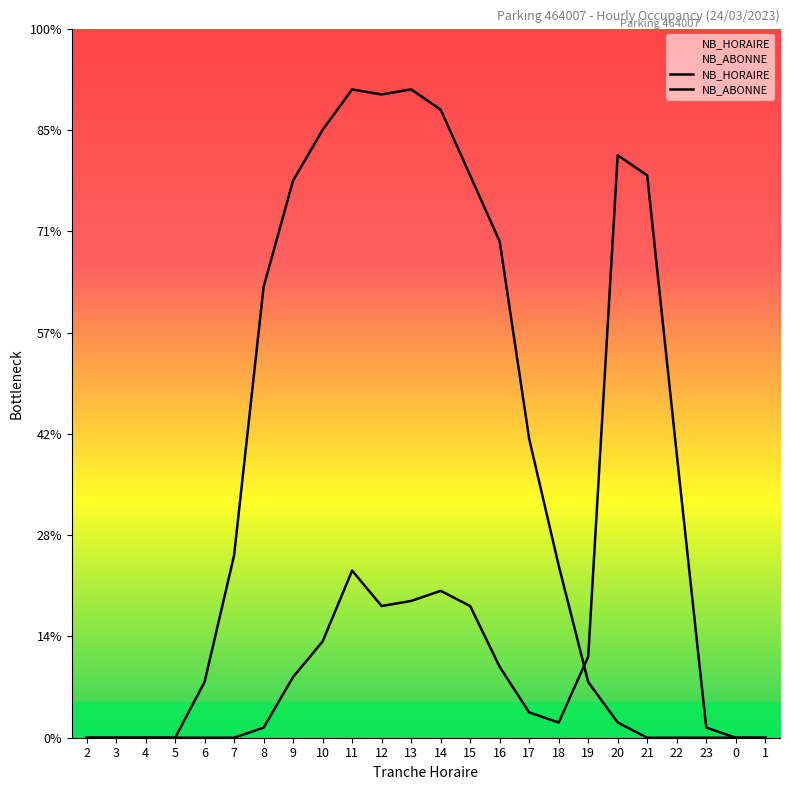

What is the sum of all NB_HORAIRE values?

496